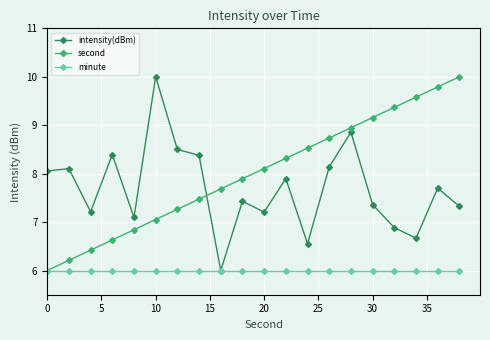

Which series ends up on top after the final intersection of intensity(dBm) and second?

second